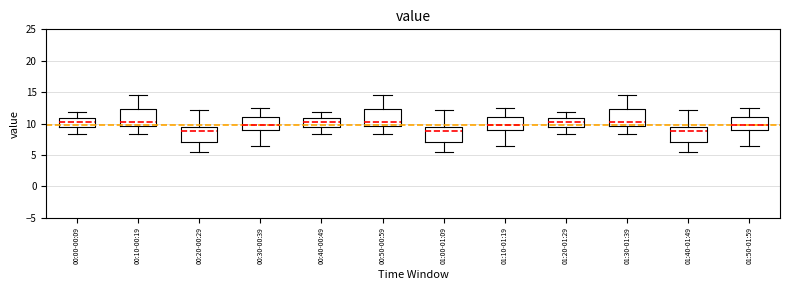

Where does the lower whisker of the box for 01:50-01:59 end on the y-axis? The values are not printed on the chart, so give them approximately, as read against the axis.

6.5